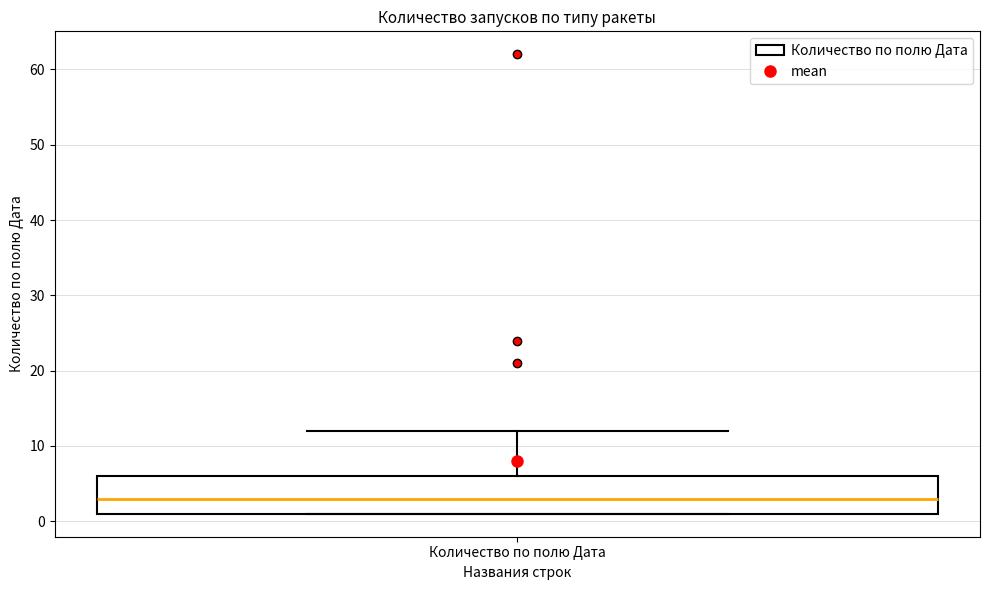

Read this box plot against the y-axis: the position of the median line, the range covered by the box, and the ends of both whiskers. The values are not printed on the chart, so give them approximately, as read against the axis.

median 3, box 1 to 6, whiskers 1 to 12